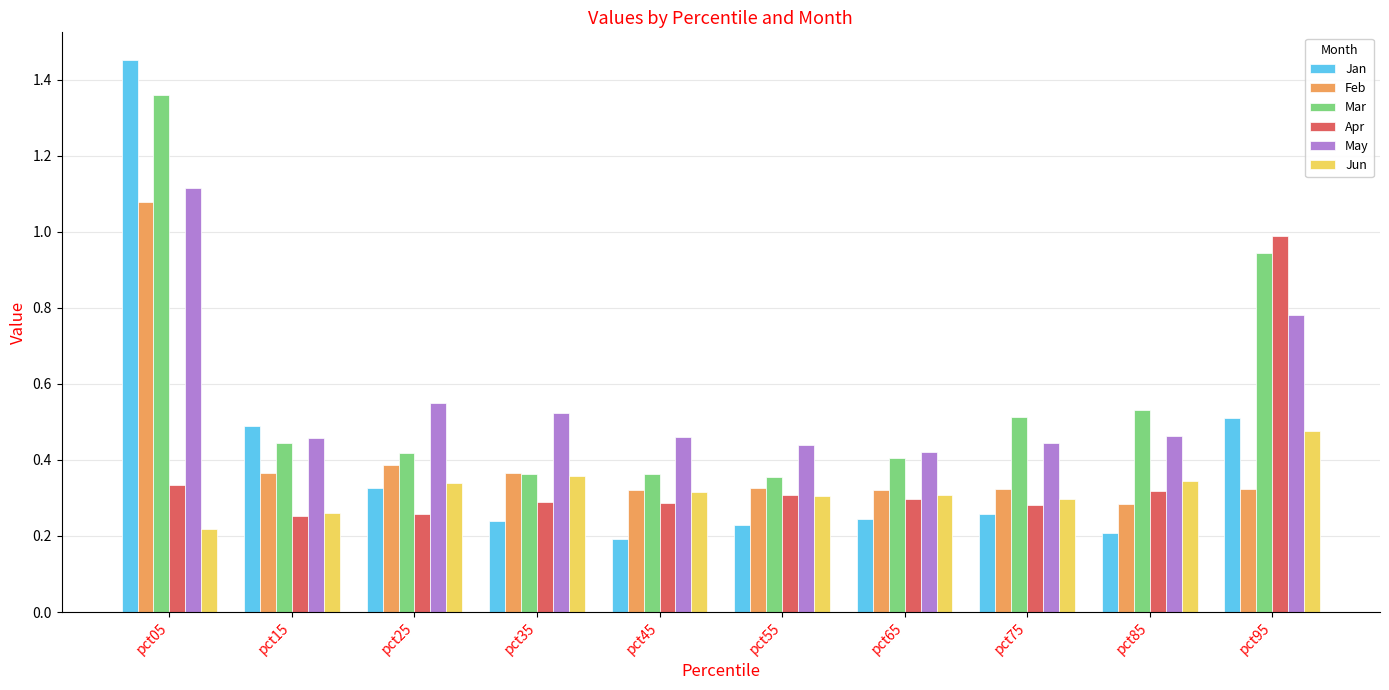

At how many categories does at least one series exceed 1?

1